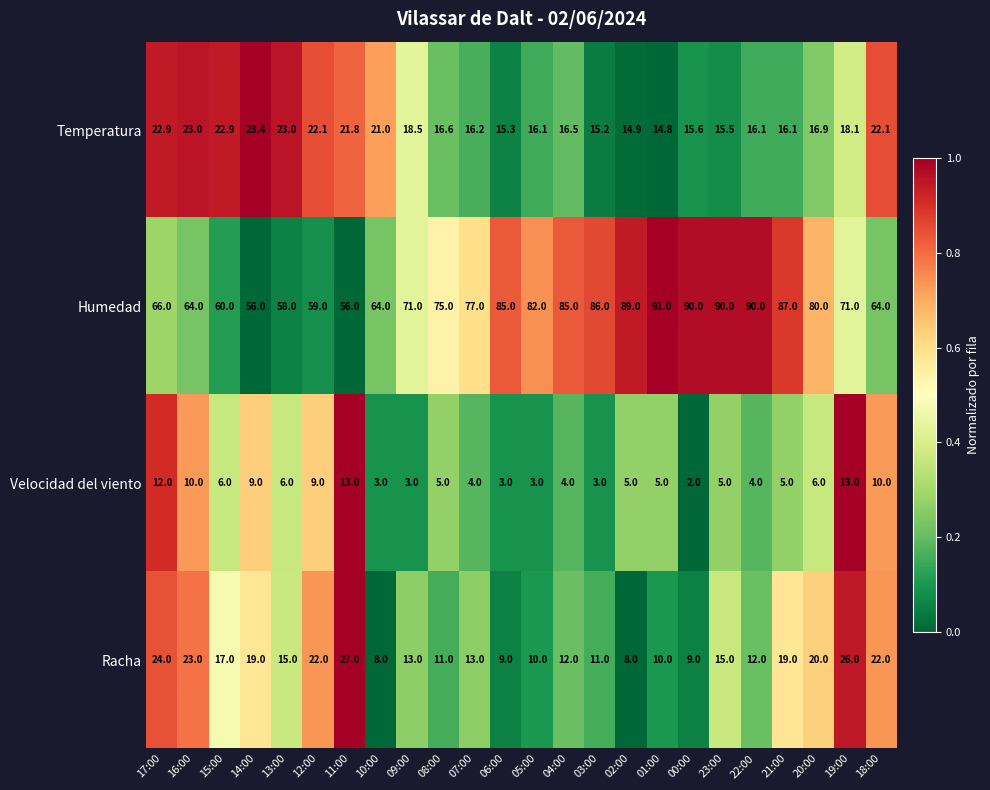

Between 10:00 and 19:00, which series saw the biggest shift?

Racha